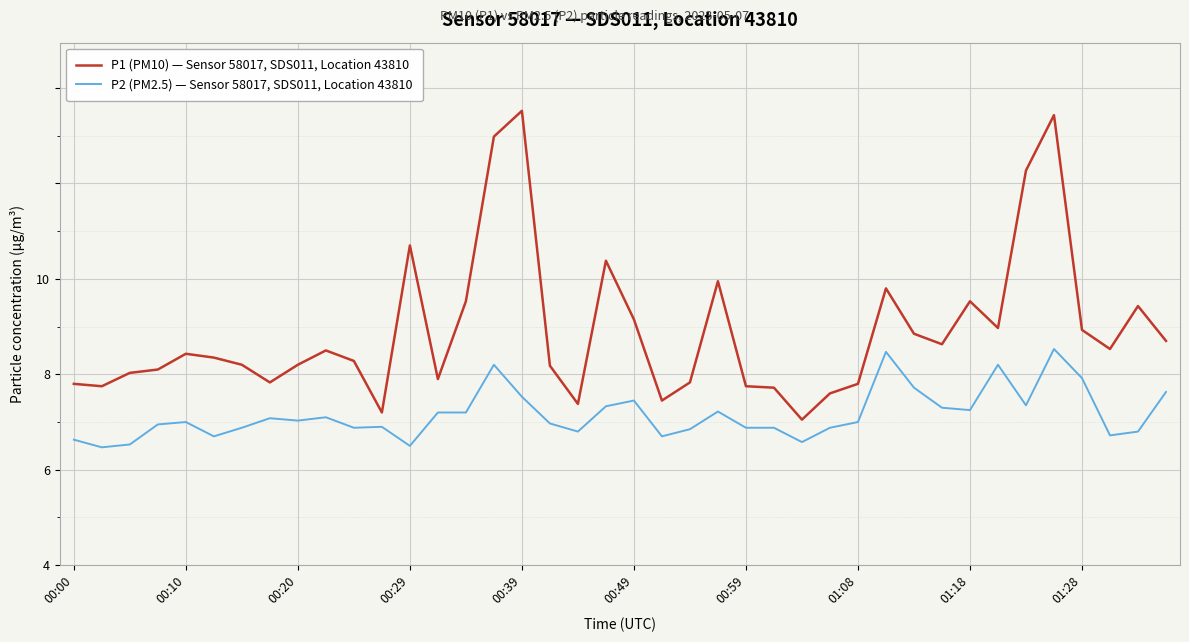

Is this an area chart (filled region under the line)?

No